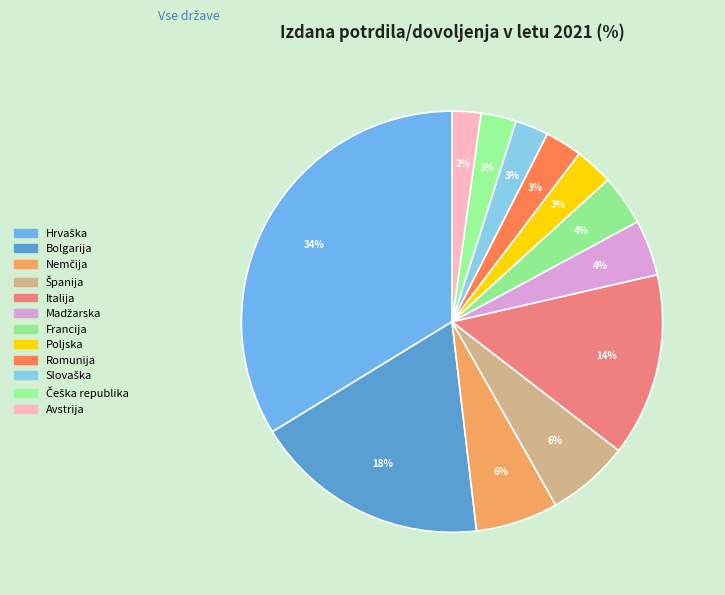

How much of the chart is everything except Romunija?

97.2%